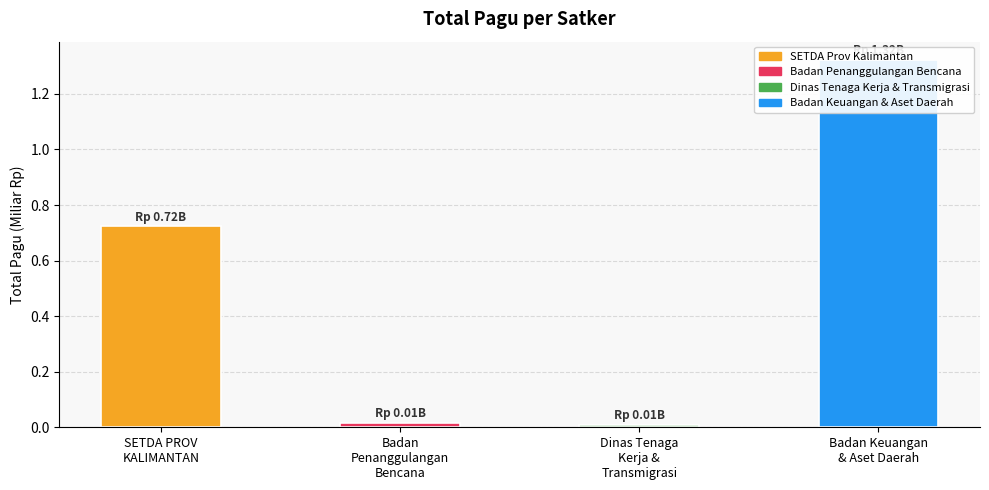

List the labels in order of value, smallest first.

Dinas Tenaga
Kerja &
Transmigrasi, Badan
Penanggulangan
Bencana, SETDA PROV
KALIMANTAN, Badan Keuangan
& Aset Daerah